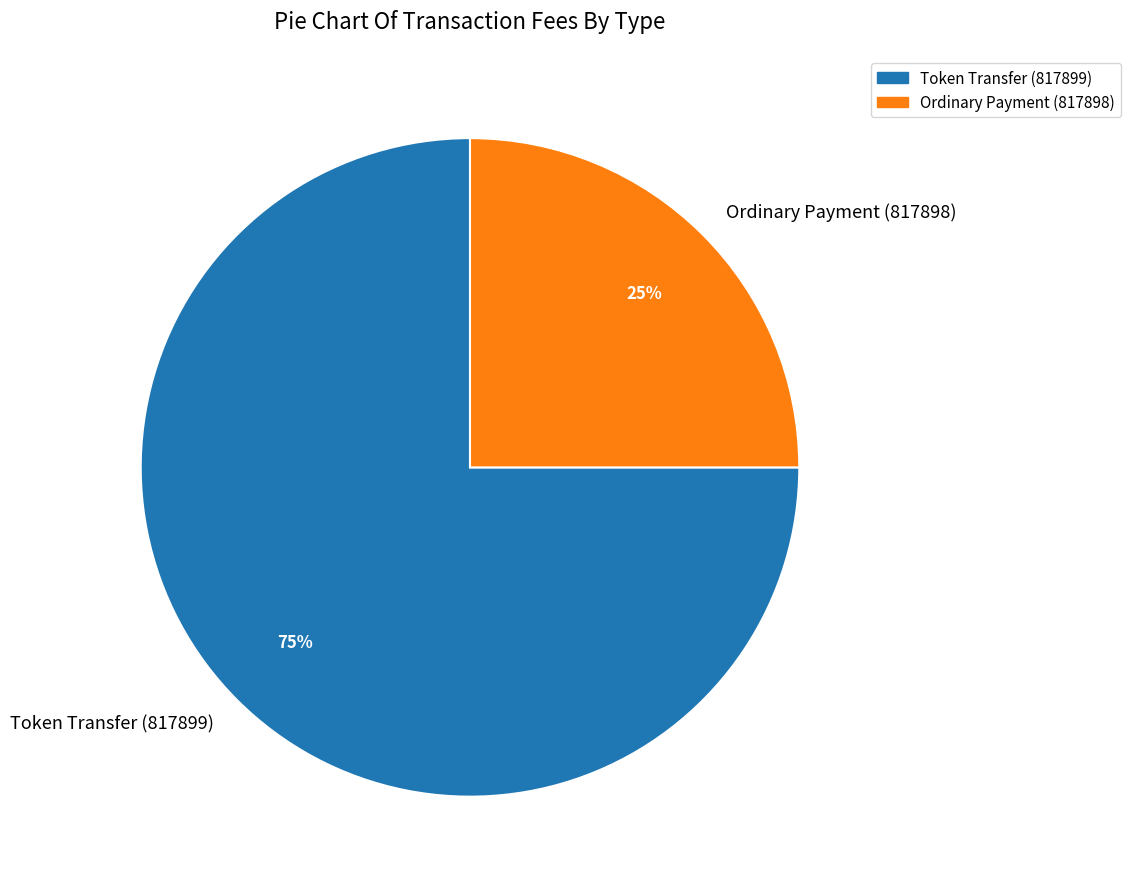

True or false: Token Transfer (817899) accounts for 81% of the total.

False